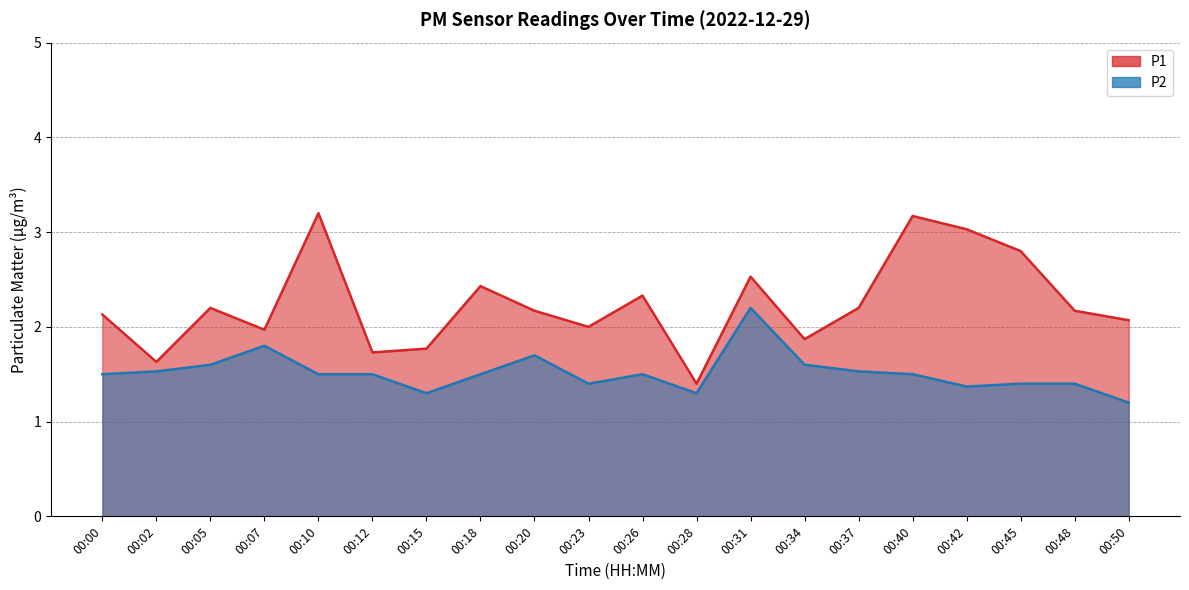

How many interior local valleys does the P1 series have?

6